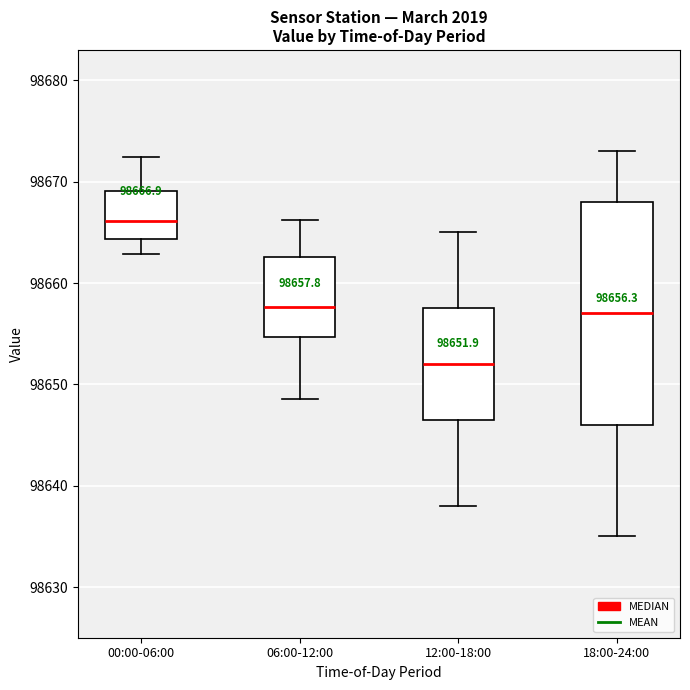

Which box's median line is the highest?

00:00-06:00